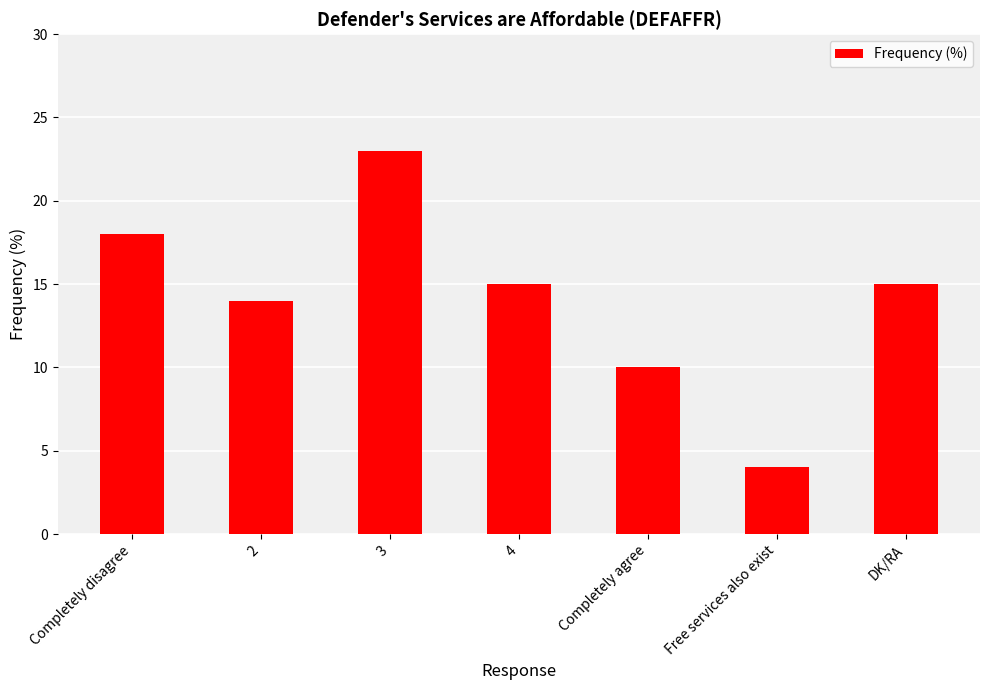

What position from the right is Completely disagree?

7